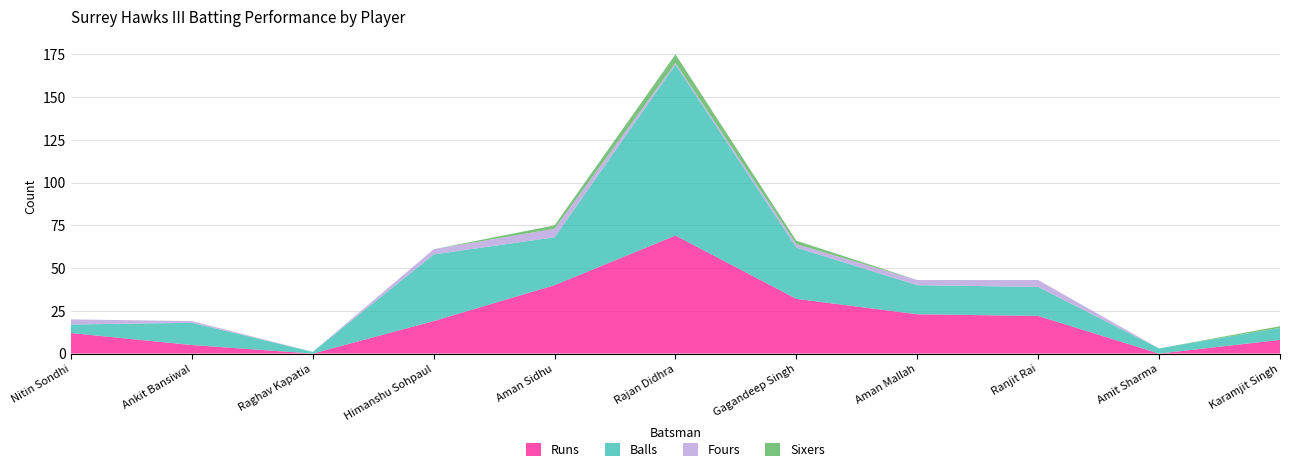

Reading left to right, list all the values displayed in this chart.

Runs: 12	5	0	19	40	69	32	23	22	0	8
Balls: 5	13	1	39	28	100	30	17	17	3	7
Fours: 3	1	0	3	5	1	2	3	4	0	0
Sixers: 0	0	0	0	2	5	2	0	0	0	1